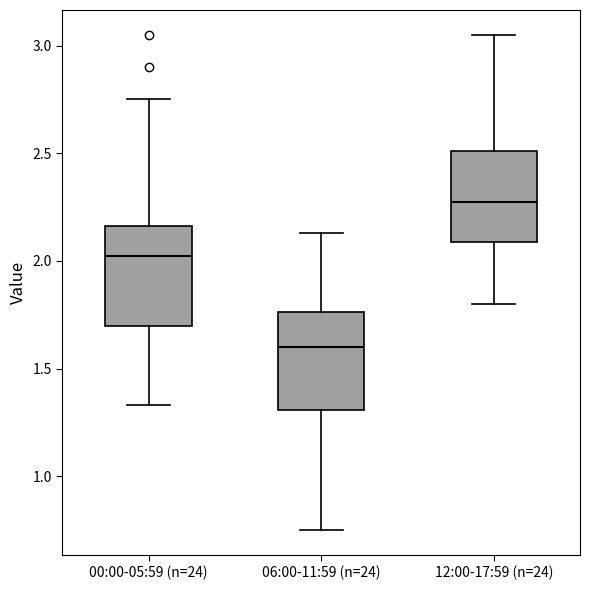

Reading left to right, transcribe this box plot: for each box, give where its median line is, the range the box spans, and where its two whiskers end, as read against the y-axis. The values are not printed on the chart, so give them approximately, as read against the axis.

00:00-05:59 (n=24): median 2.05, box 1.70 to 2.15, whiskers 1.35 to 2.75
06:00-11:59 (n=24): median 1.60, box 1.30 to 1.75, whiskers 0.75 to 2.15
12:00-17:59 (n=24): median 2.30, box 2.10 to 2.50, whiskers 1.80 to 3.05